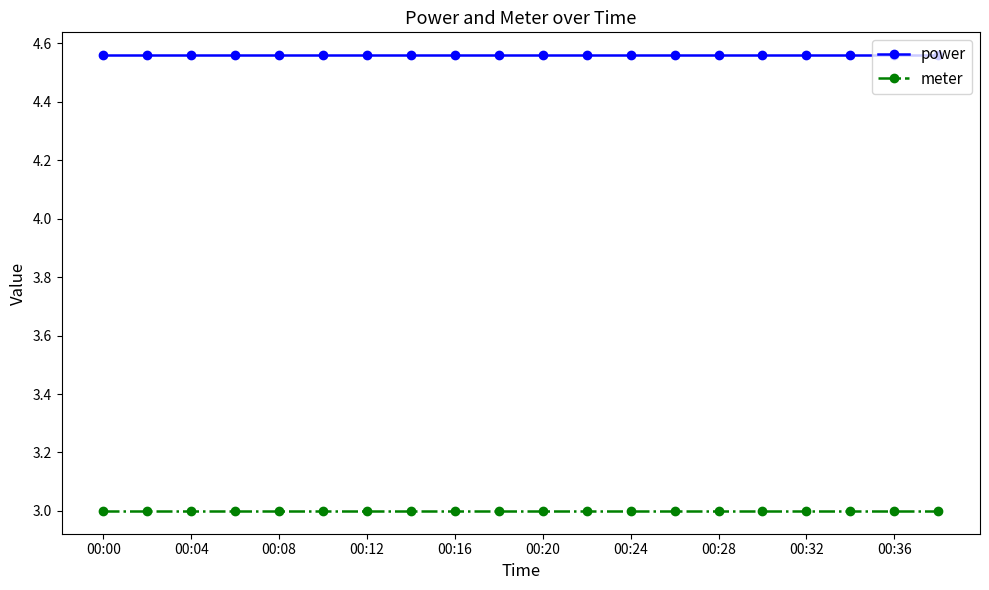

What is the sum of all power values?

91.2